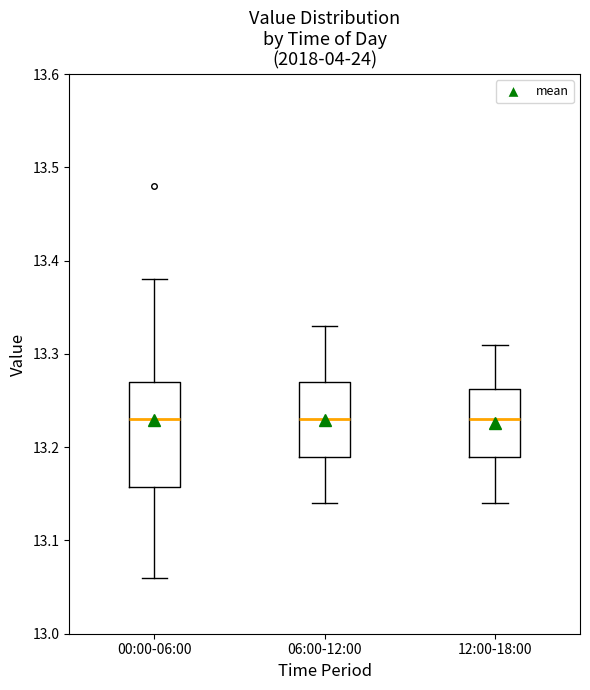

Reading left to right, read every box against the y-axis: the position of its median line, the range the box covers, and the ends of its whiskers. The values are not printed on the chart, so give them approximately, as read against the axis.

00:00-06:00: median 13.23, box 13.16 to 13.27, whiskers 13.06 to 13.38
06:00-12:00: median 13.23, box 13.19 to 13.27, whiskers 13.14 to 13.33
12:00-18:00: median 13.23, box 13.19 to 13.26, whiskers 13.14 to 13.31